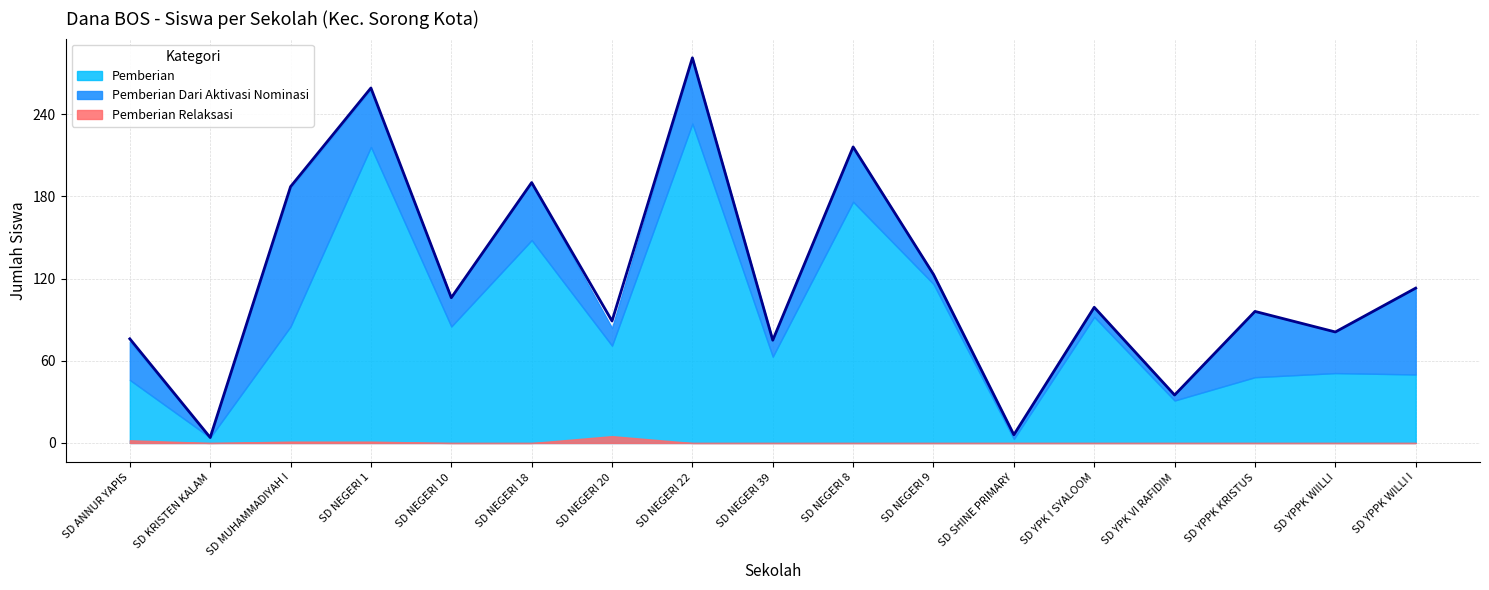

Is it true that Pemberian Dari Aktivasi Nominasi equals 48 at SD YPPK KRISTUS?

True